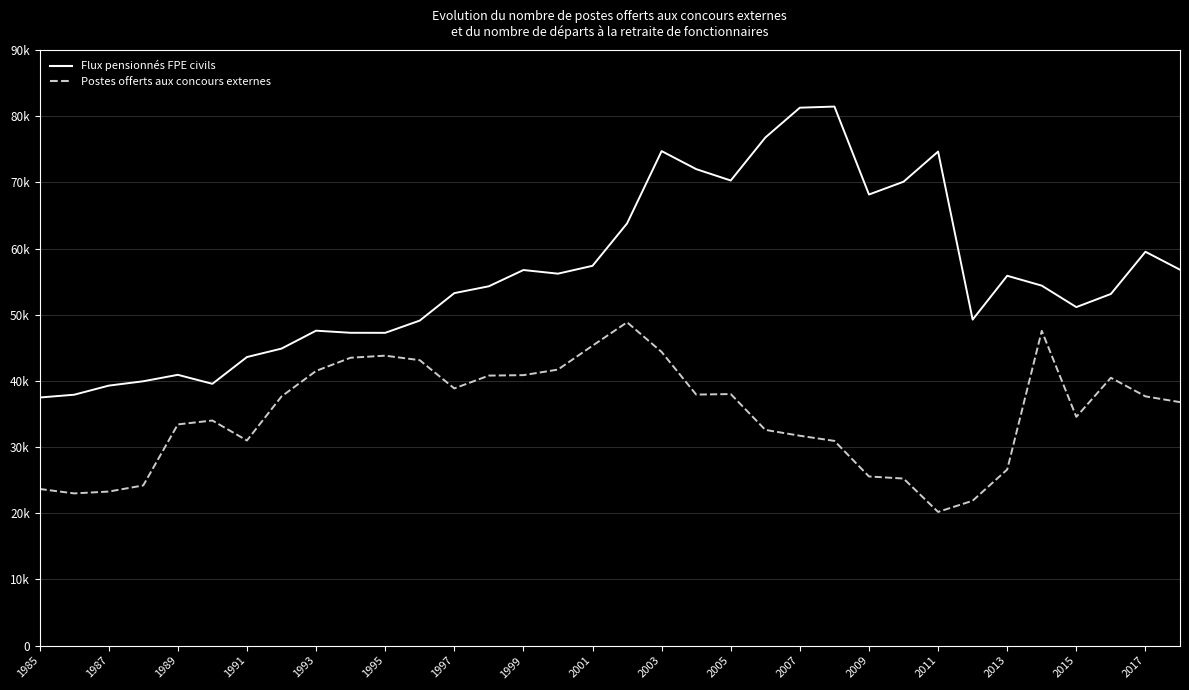

What are all the series names shown in the legend?

Flux pensionnés FPE civils, Postes offerts aux concours externes